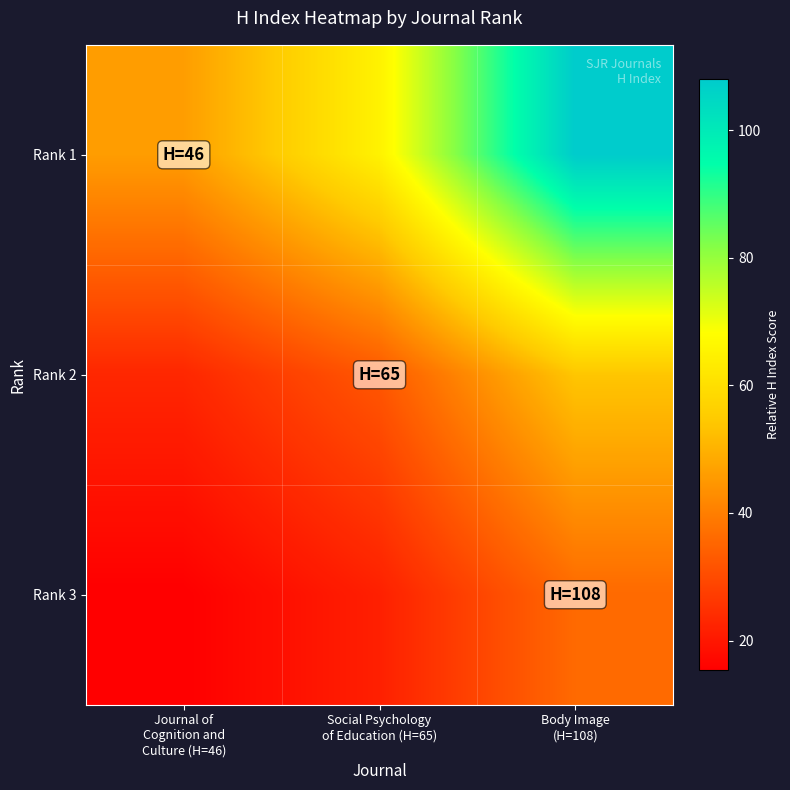

What is the difference between the highest and lowest values at Social Psychology
of Education (H=65)?

43.3